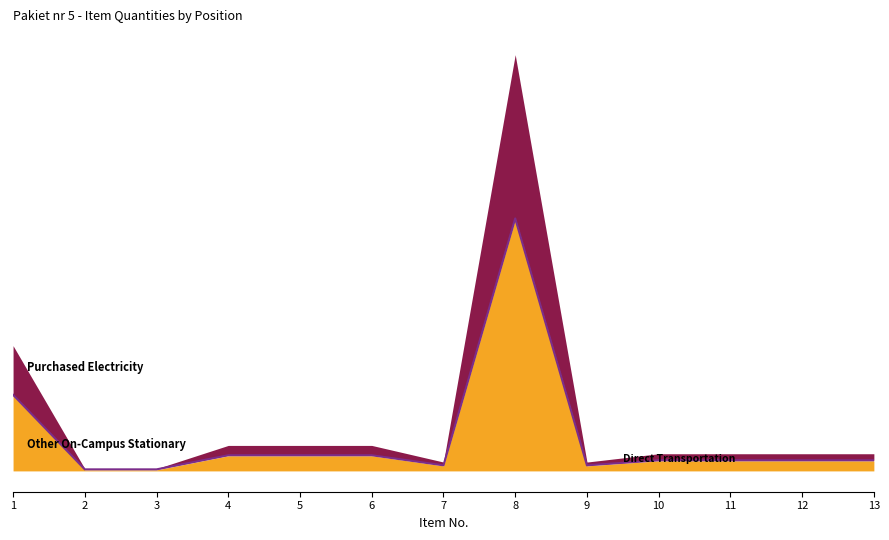

Which series has the largest total across all categories?

Other On-Campus Stationary